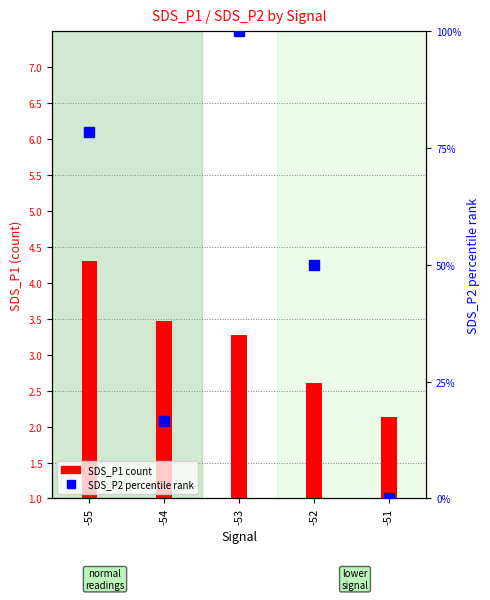

Is it true that SDS_P1 equals 4.3 at -55?

True